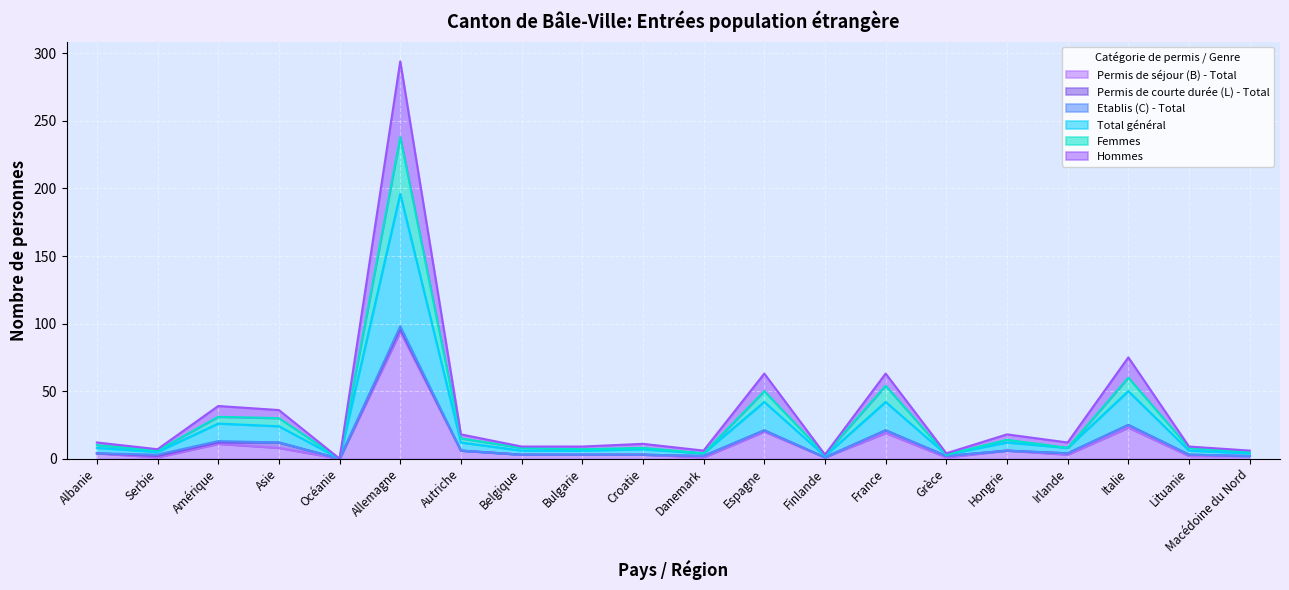

Which category has the highest value in the Total général series?

Allemagne